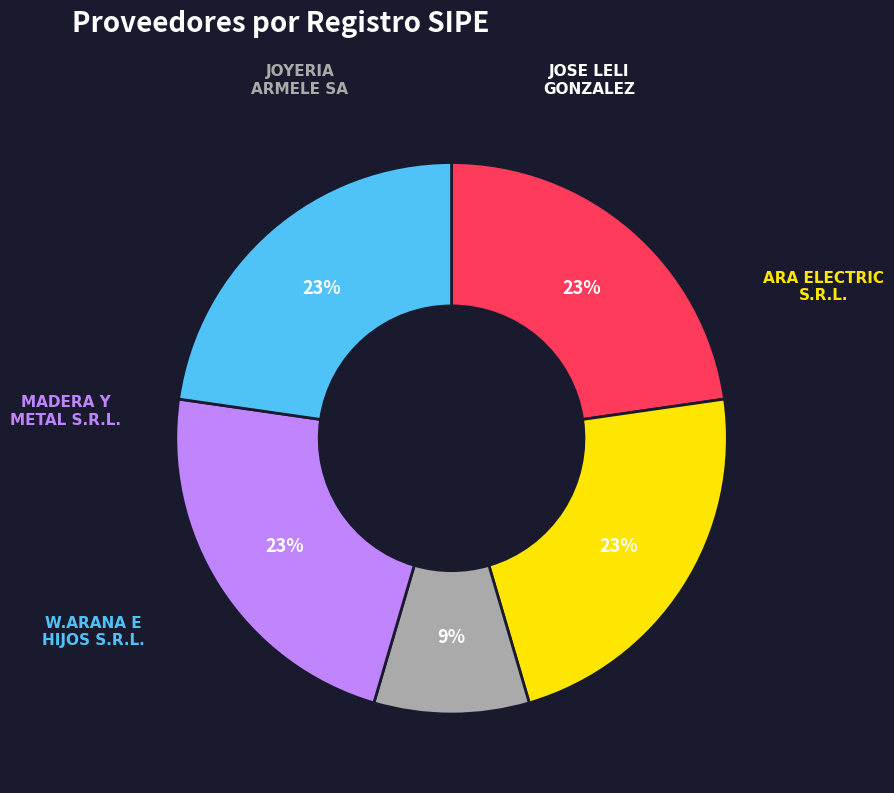

Does any single category account for the majority?

No